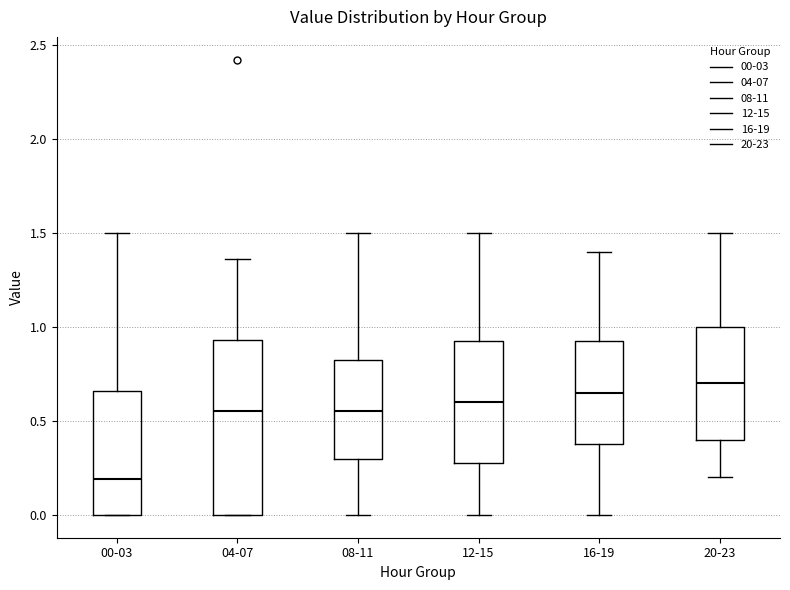

Comparing the boxes themselves (not the whiskers), which one is the tallest?

04-07